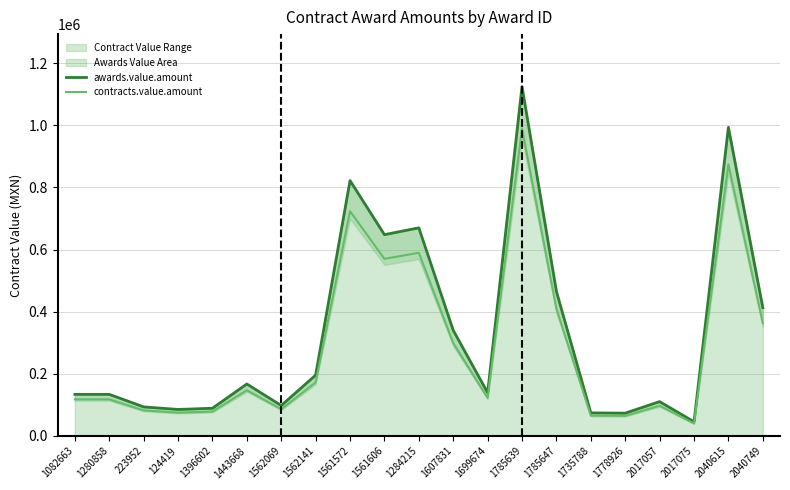

Is it true that awards.value.amount equals 42849.2 at 1735788?

False